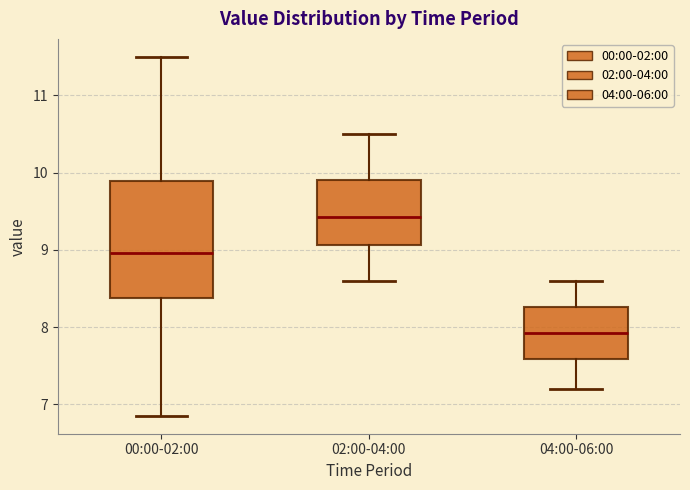

Which box is the tallest, from its lower edge to its upper edge?

00:00-02:00